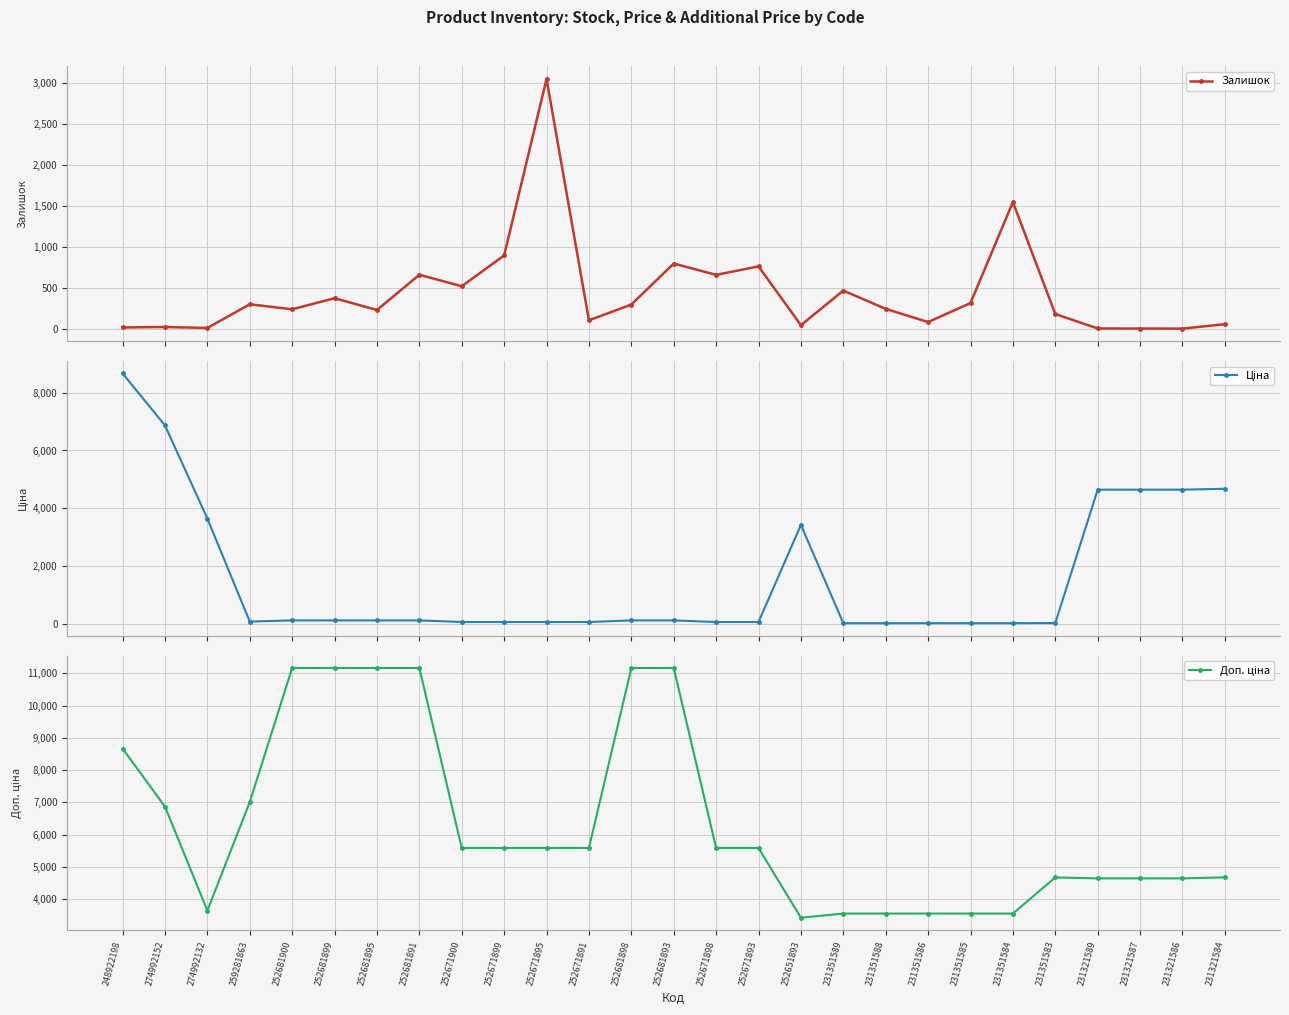

Rank the categories by Доп. ціна value from highest to lowest.

252681900, 252681899, 252681895, 252681891, 252681898, 252681893, 248922198, 259281863, 274992152, 252671900, 252671899, 252671895, 252671891, 252671898, 252671893, 231321584, 231351583, 231321589, 231321587, 231321586, 274992132, 231351589, 231351588, 231351586, 231351585, 231351584, 252651893